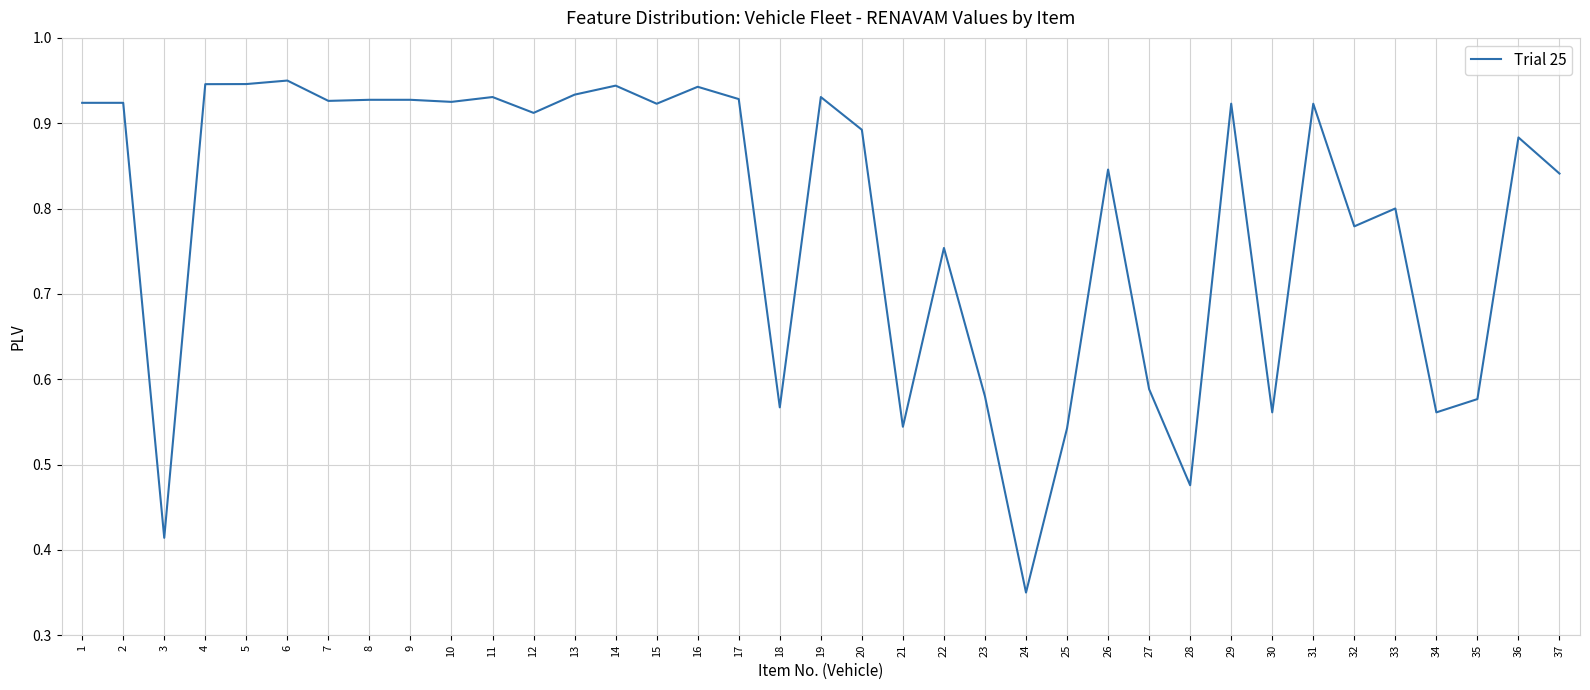

At which label is the value closest to 0?

24